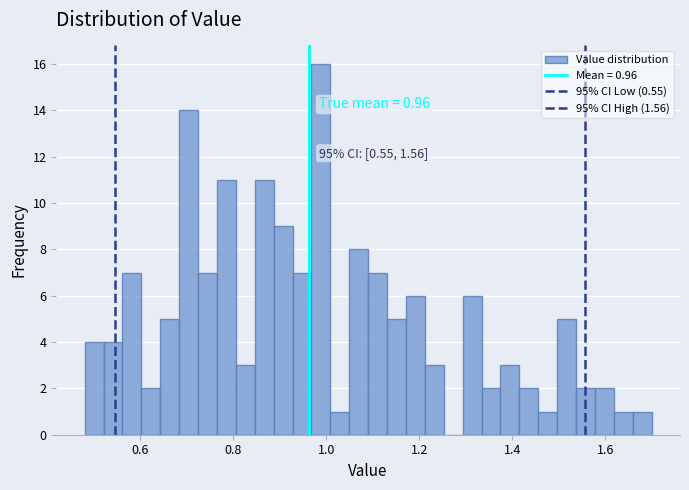

Around what value on the x-axis is the tallest bar? Give the approximate position of its centre, as read against the axis.

0.98